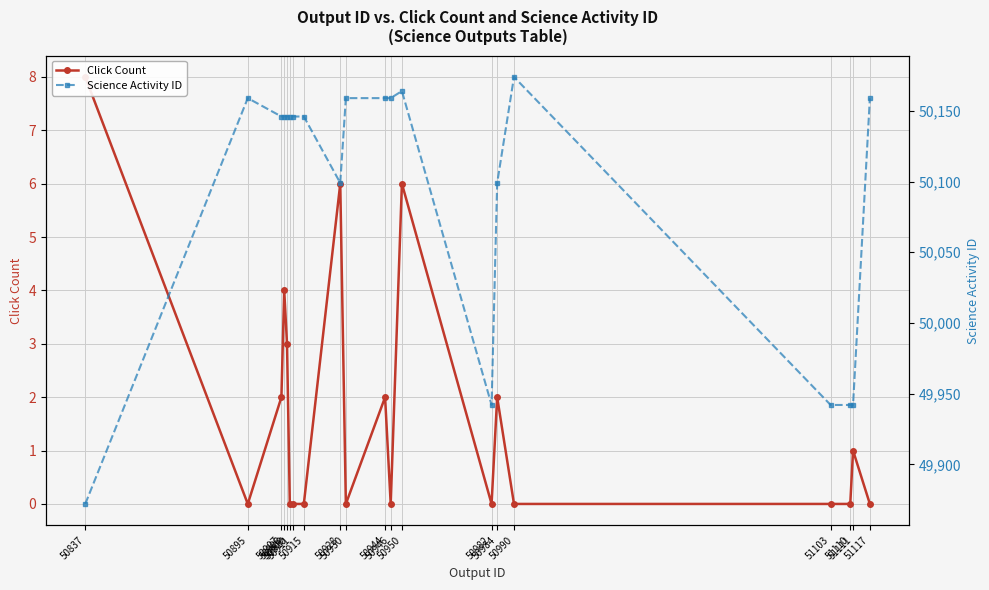

What is the difference between the second highest and minimum values in the Science Activity ID series?

292